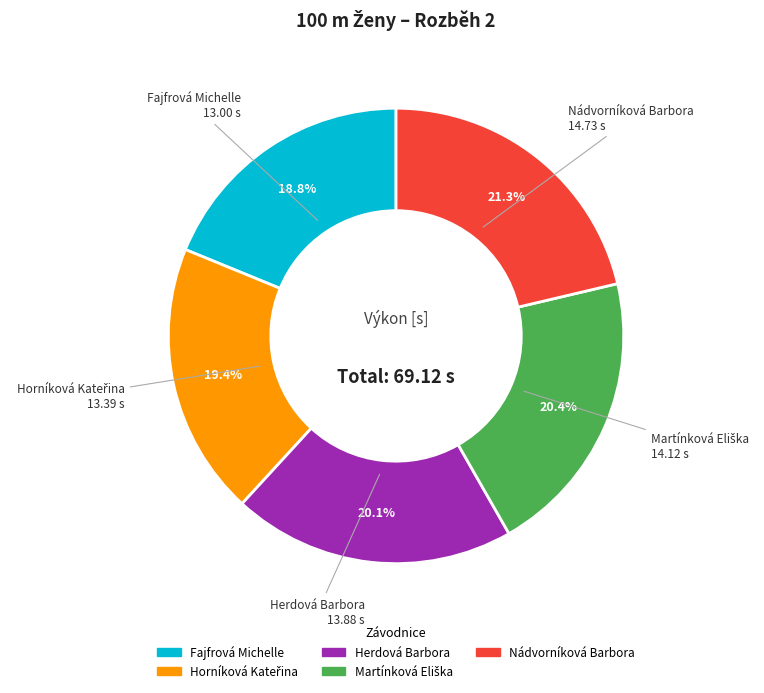

Approximately how many times larger is the value at Herdová Barbora compared to Nádvorníková Barbora?

0.9